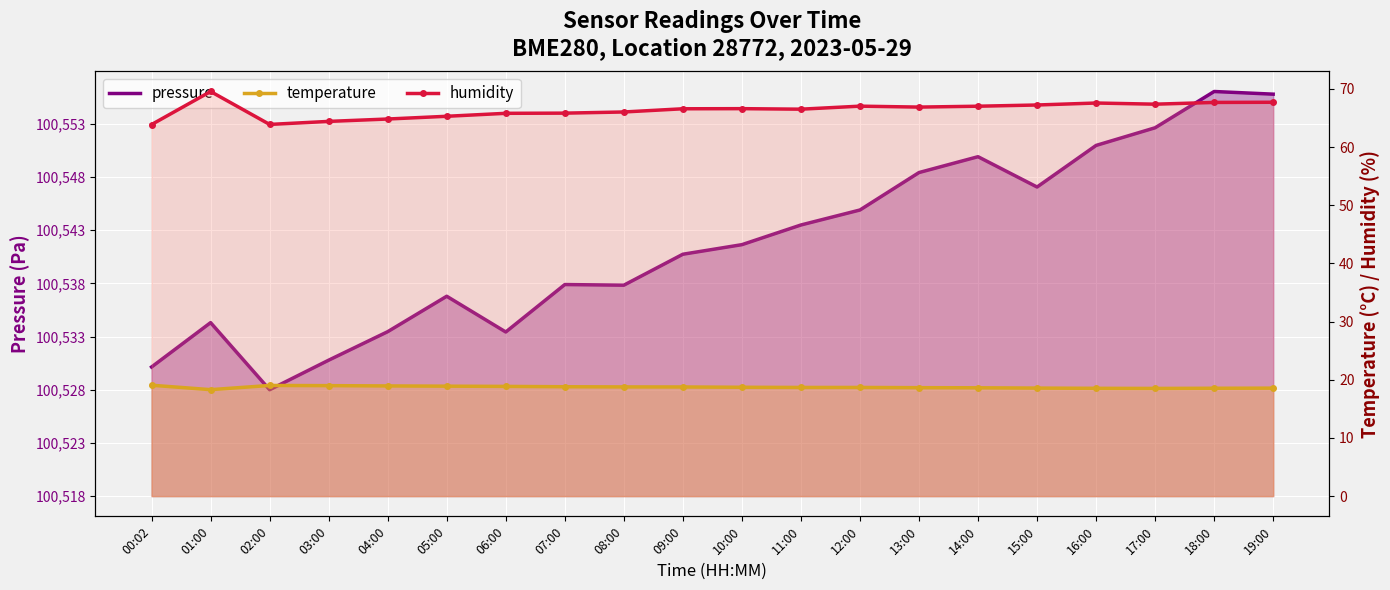

Read the humidity value at 07:00.

65.8